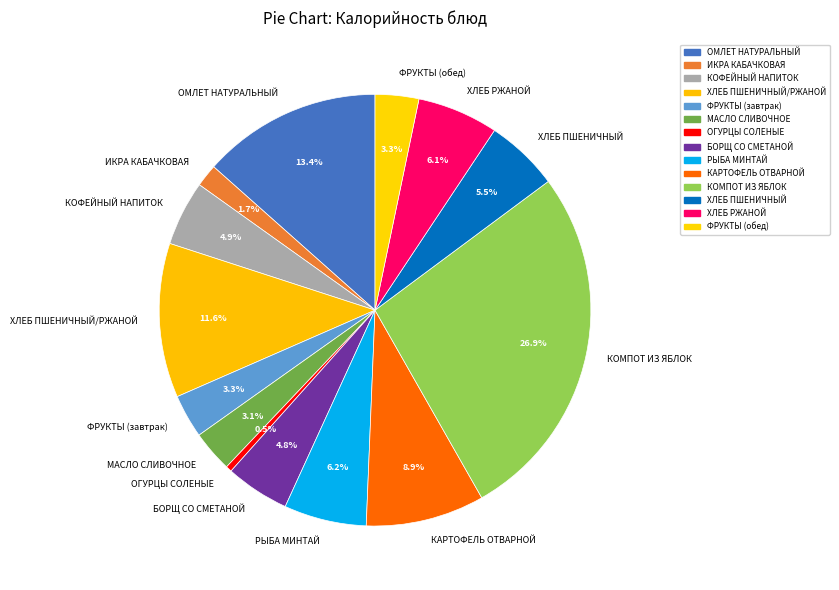

Does МАСЛО СЛИВОЧНОЕ account for over 50% of the chart?

No